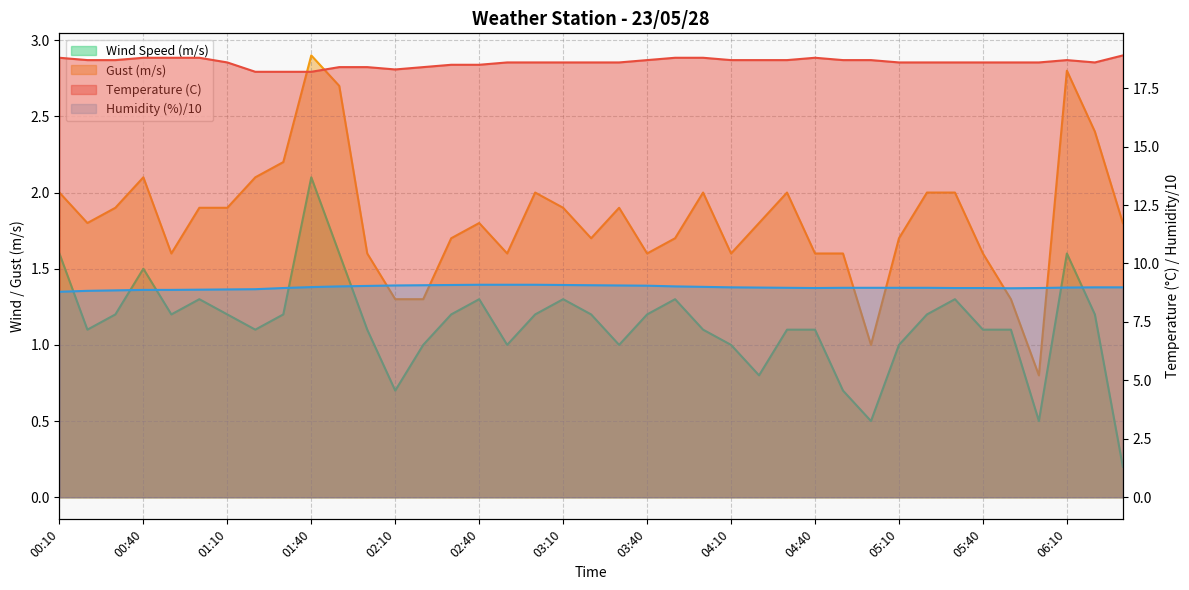

True or false: Humidity (%) and Gust (m/s) cross at least once.

False